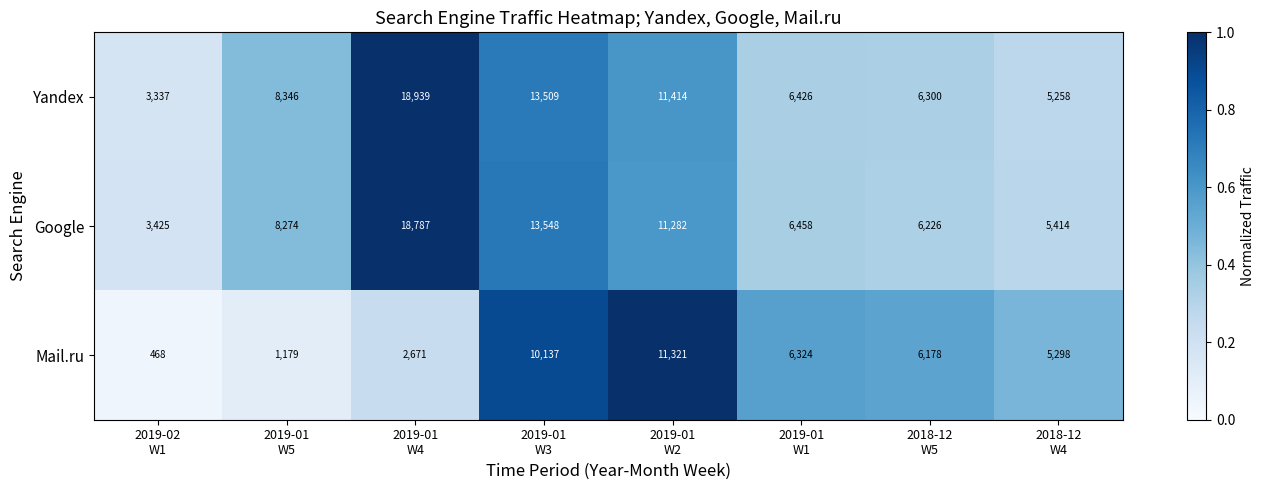

Reading left to right, what are all the values shown in this chart?

Yandex: 3337	8346	18939	13509	11414	6426	6300	5258
Google: 3425	8274	18787	13548	11282	6458	6226	5414
Mail.ru: 468	1179	2671	10137	11321	6324	6178	5298